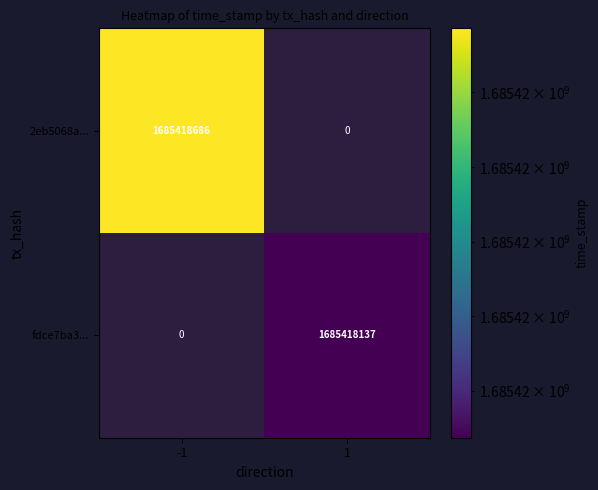

The 2eb5068a... series shows 3019028036 at -1. True or false?

False